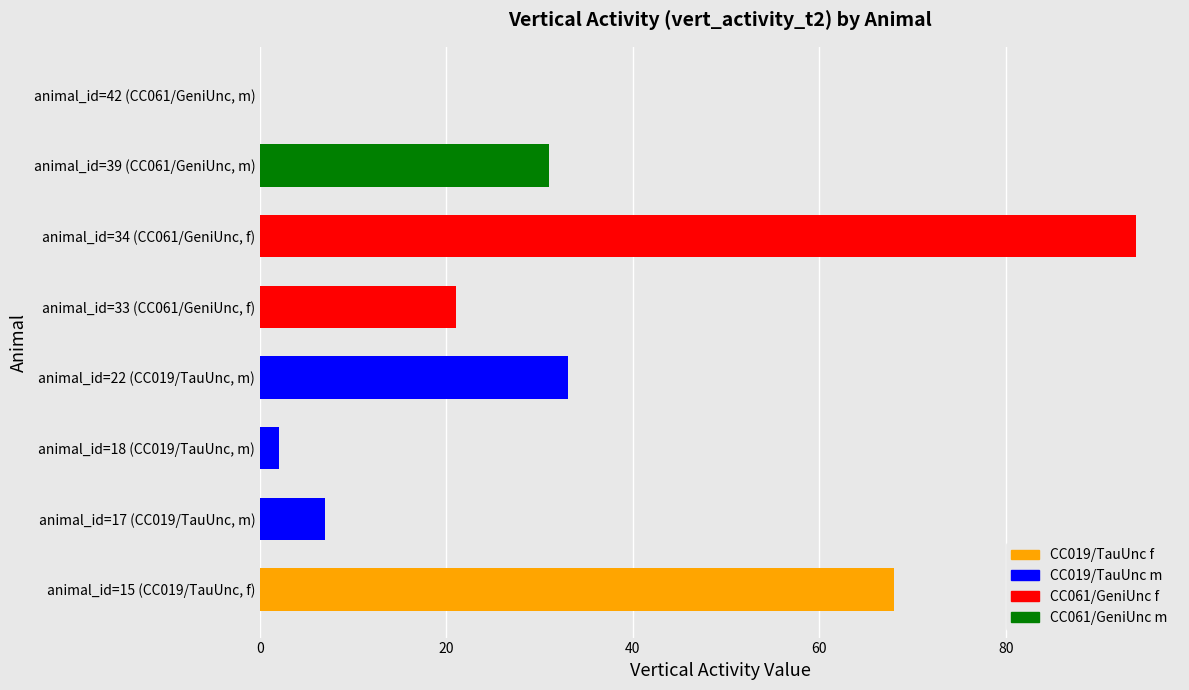

What is the label of the 6th bar from the right?

animal_id=18 (CC019/TauUnc, m)